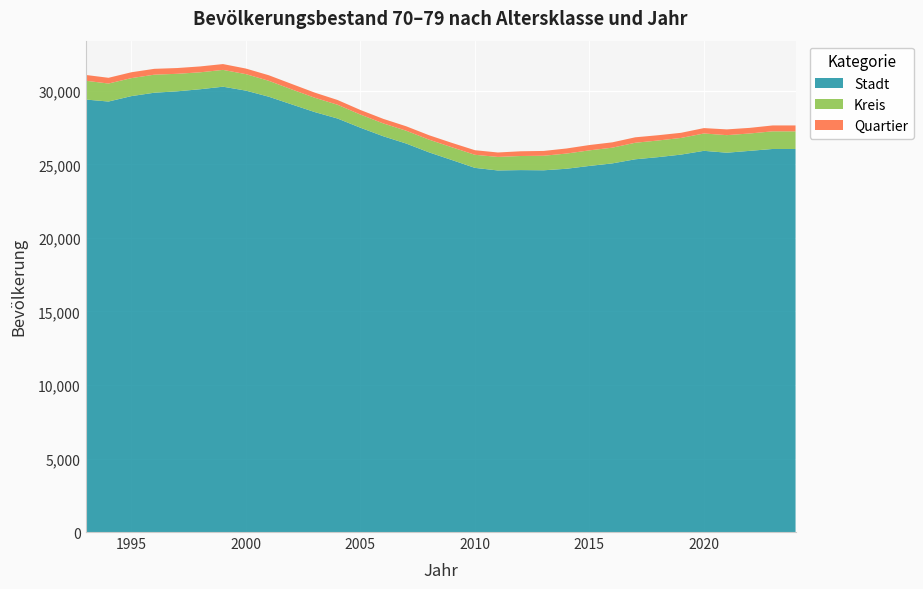

Reading right to left, extract all data points from this chart.

Stadt: 26050	26050	25922	25796	25924	25667	25495	25348	25069	24897	24705	24600	24614	24589	24765	25296	25818	26419	26914	27496	28122	28562	29081	29603	30018	30285	30112	29971	29875	29645	29276	29413
Kreis: 1200	1200	1181	1194	1179	1133	1132	1124	1069	1059	1033	989	958	921	889	867	864	872	873	895	936	975	1021	1083	1121	1143	1151	1191	1227	1223	1224	1278
Quartier: 400	400	382	392	367	349	358	371	363	362	345	327	321	301	312	299	301	302	310	311	324	349	370	377	380	396	400	392	398	399	390	394